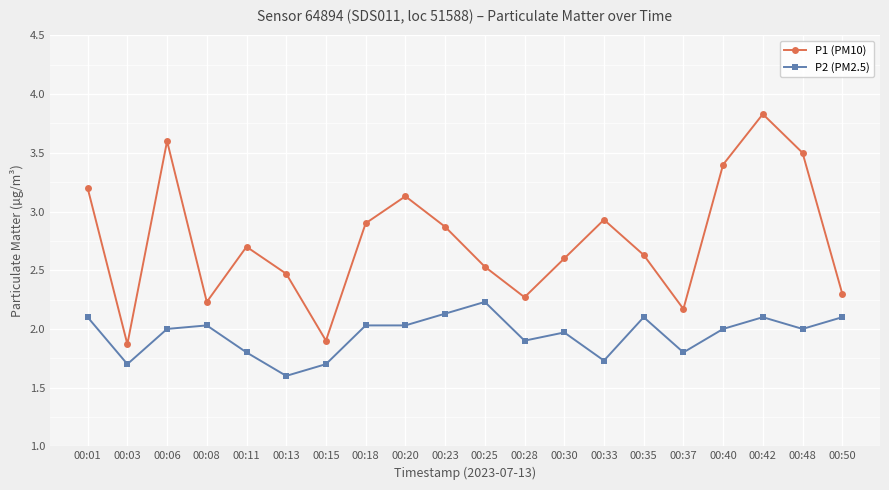

Rank the series at 00:28 from lowest to highest value.

P2 (PM2.5), P1 (PM10)